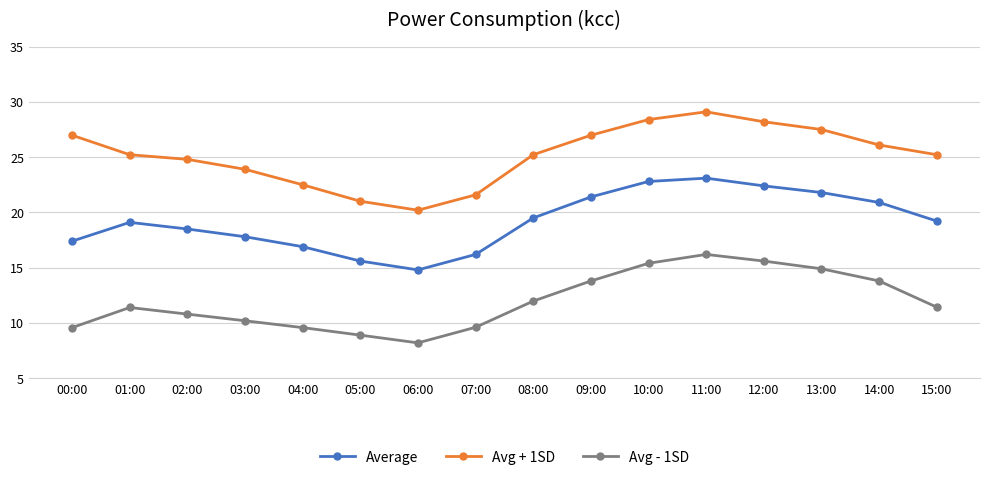

How many interior local valleys does the Average series have?

1